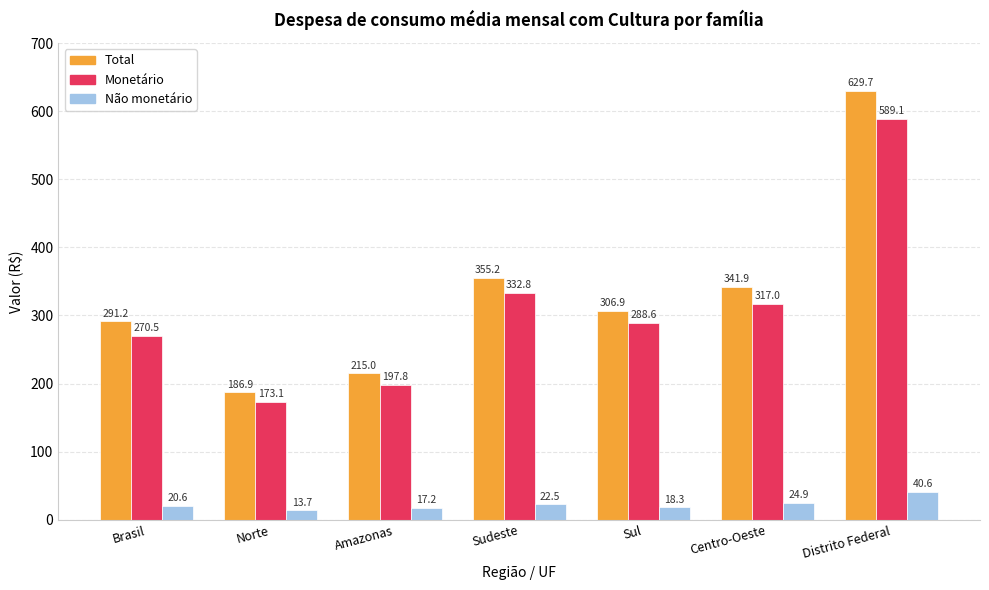

Which series has the widest spread of values?

Total